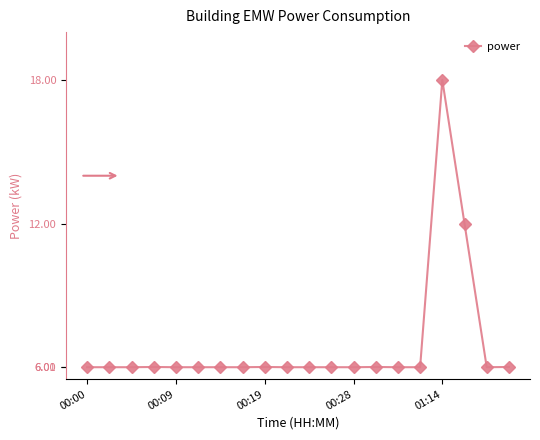

True or false: there are more than 0 points higher than both neighbors.

True